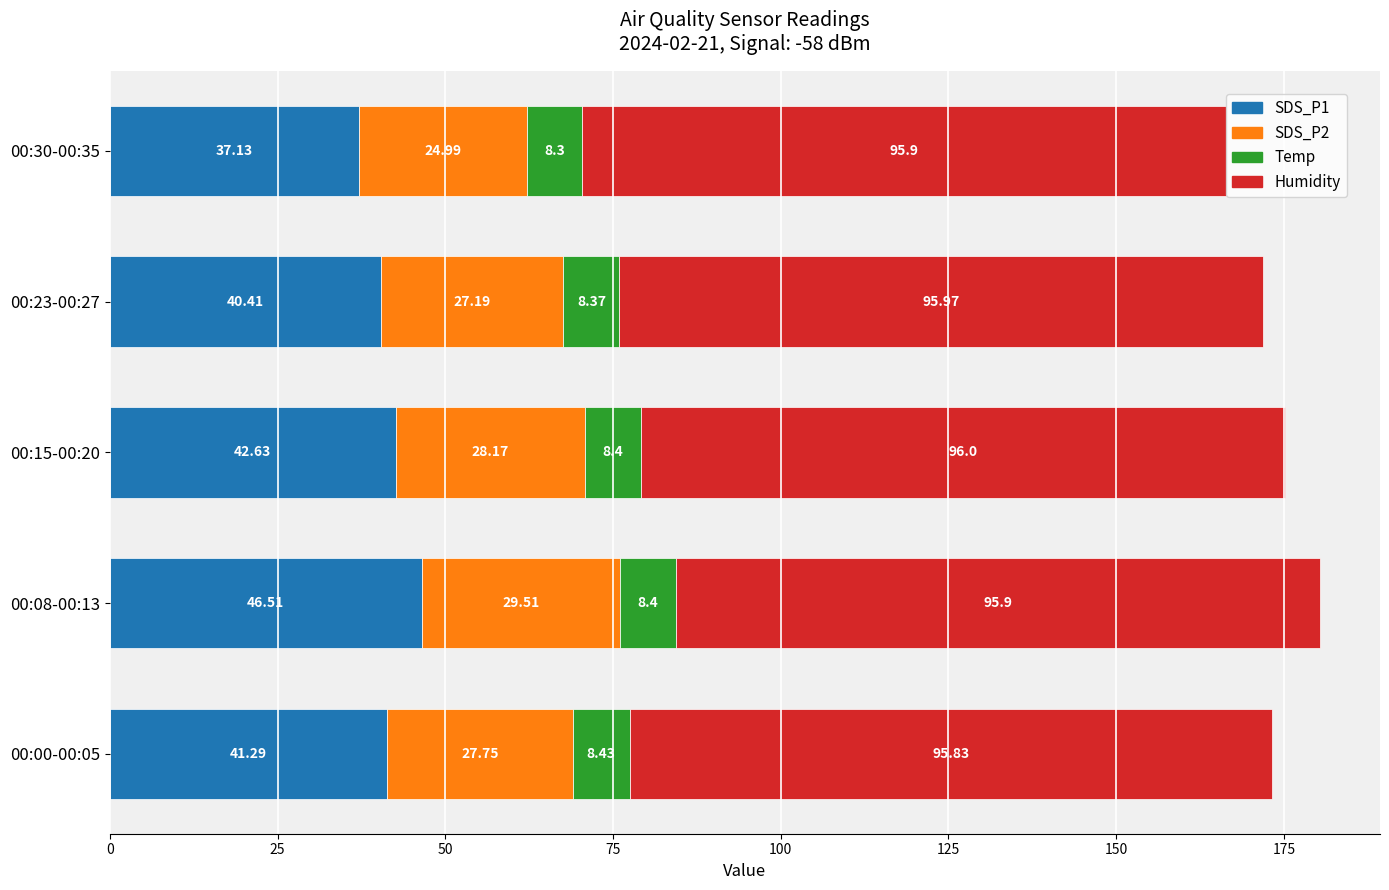

At which category is the sum across all series the highest?

00:08-00:13